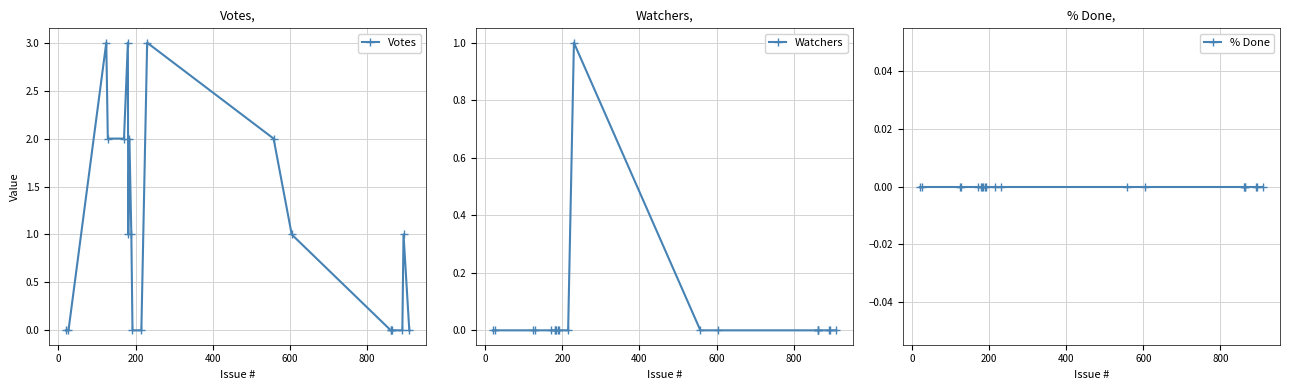

What is the value of the Votes point at the 6th from the left?

3